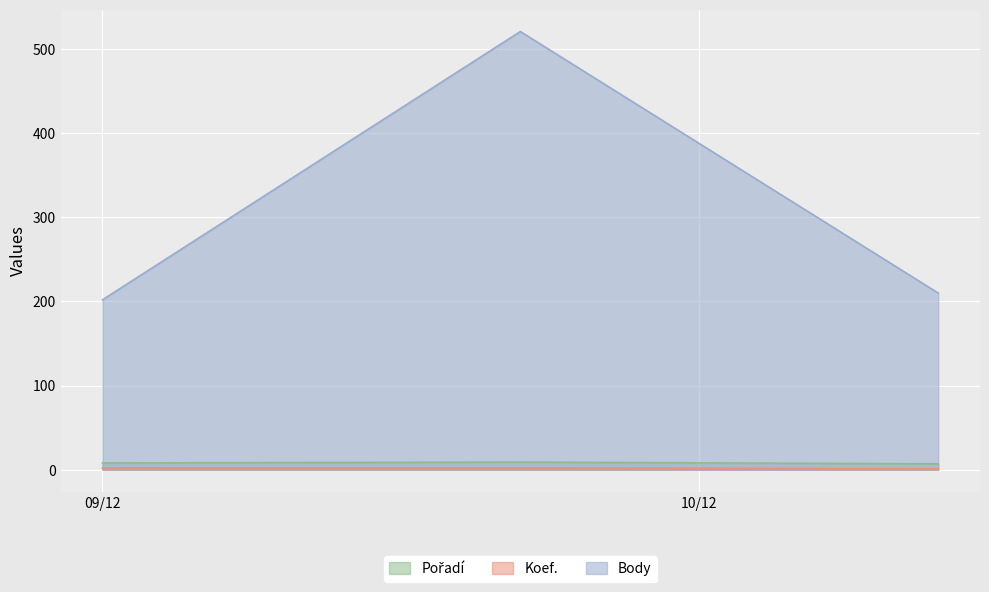

Reading left to right, extract all data points from this chart.

Pořadí: 8	9	7
Koef.: 2	2	1
Body: 202	521	210